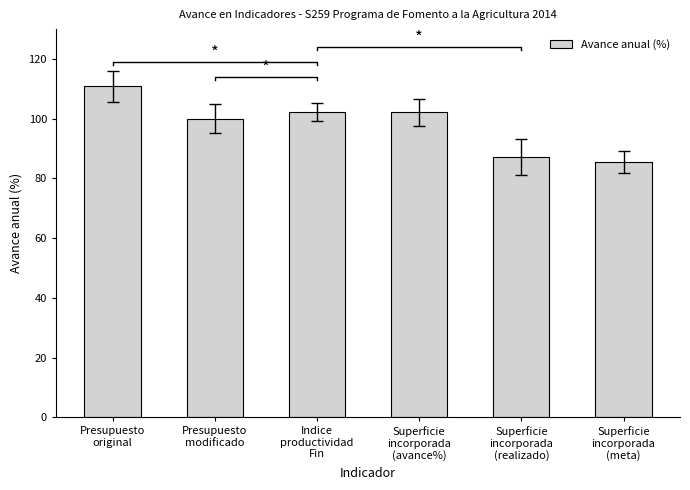

Where is the data nearest to the value 98?

Presupuesto
modificado